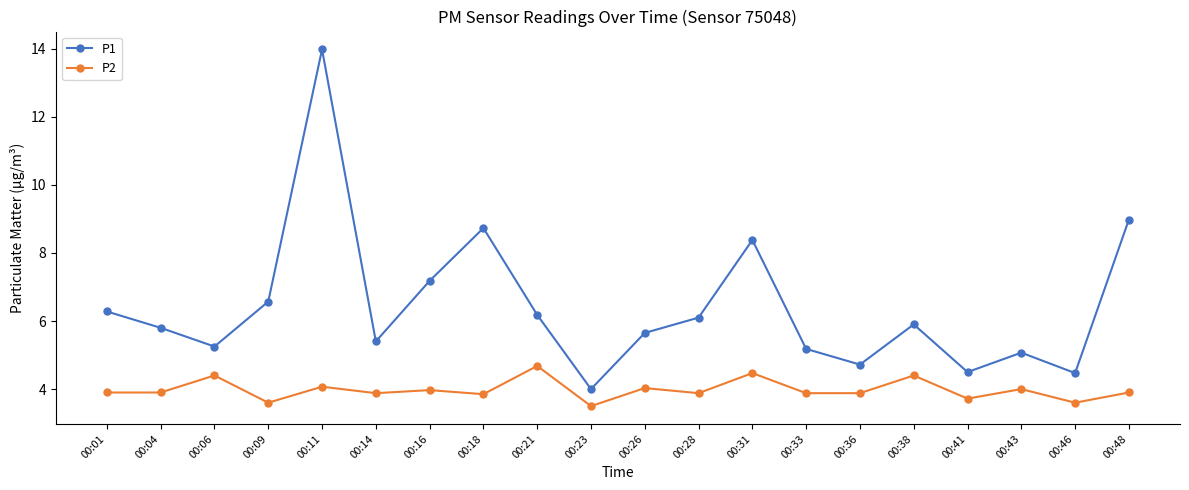

What is the approximate value of P1 at 00:26?

5.7